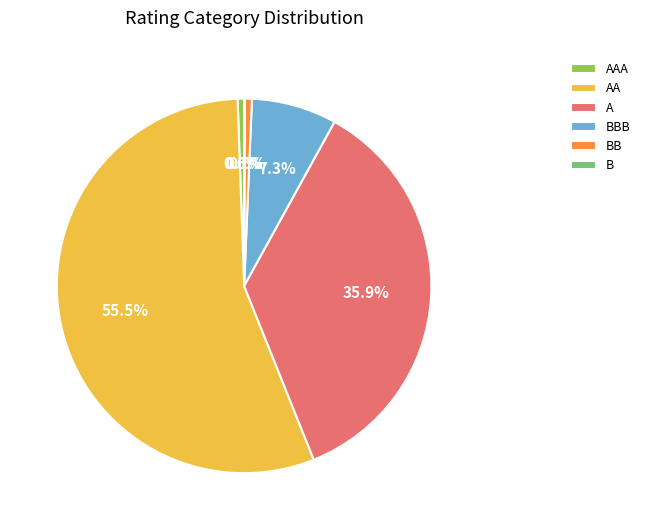

Combined, do AA and A account for over 50%?

Yes